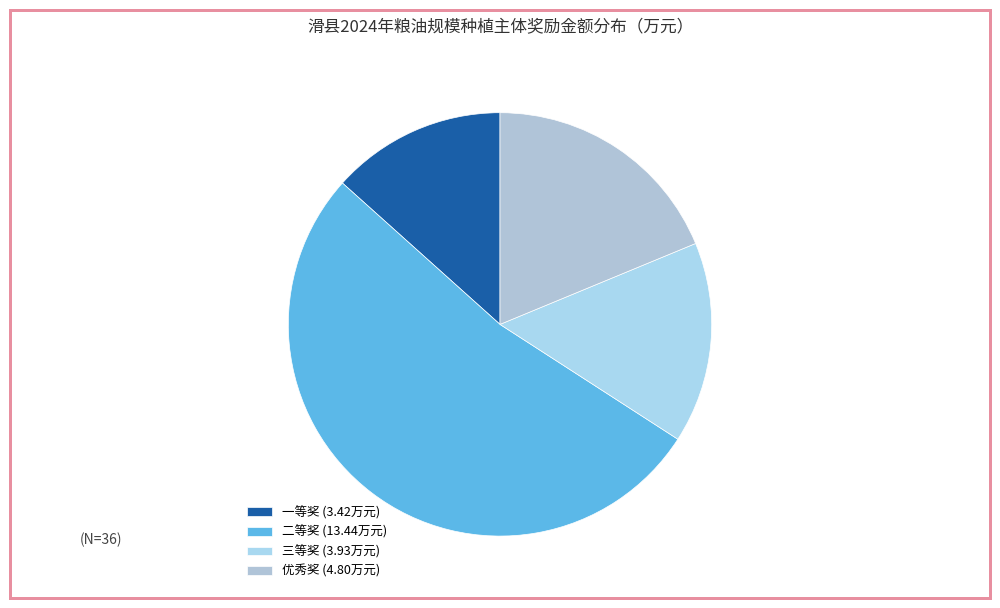

Is the sum of 优秀奖 and 一等奖 greater than half?

No